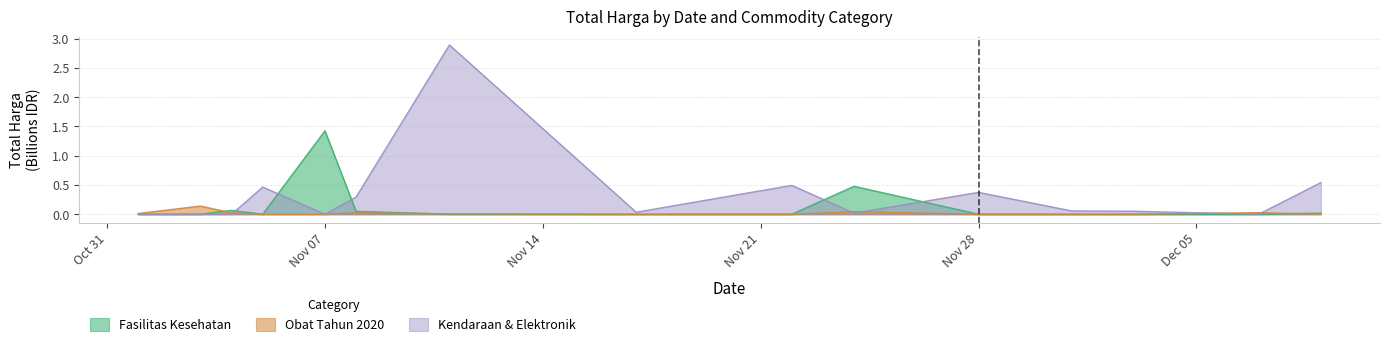

Does the chart display data point markers on the line(s)?

No